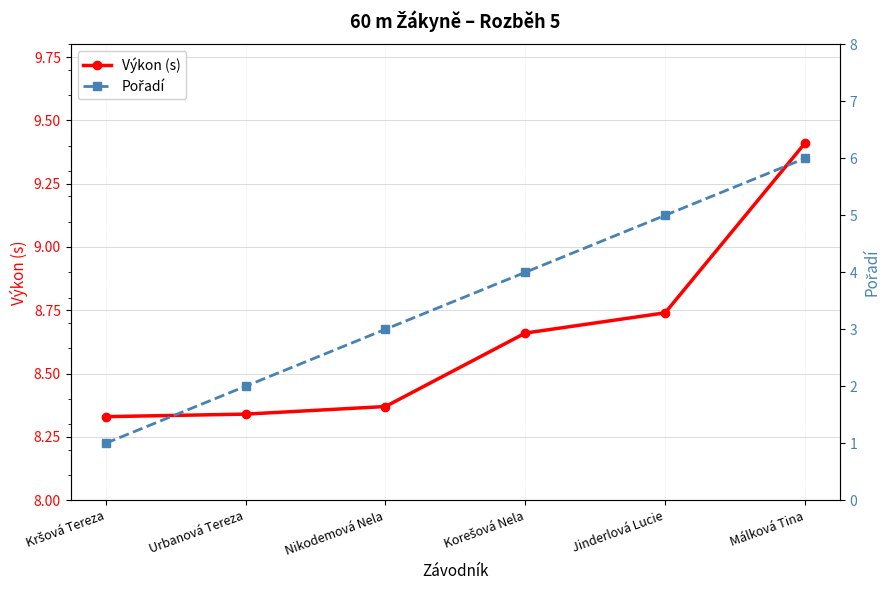

Rank the series at Kršová Tereza from highest to lowest value.

Výkon (s), Pořadí